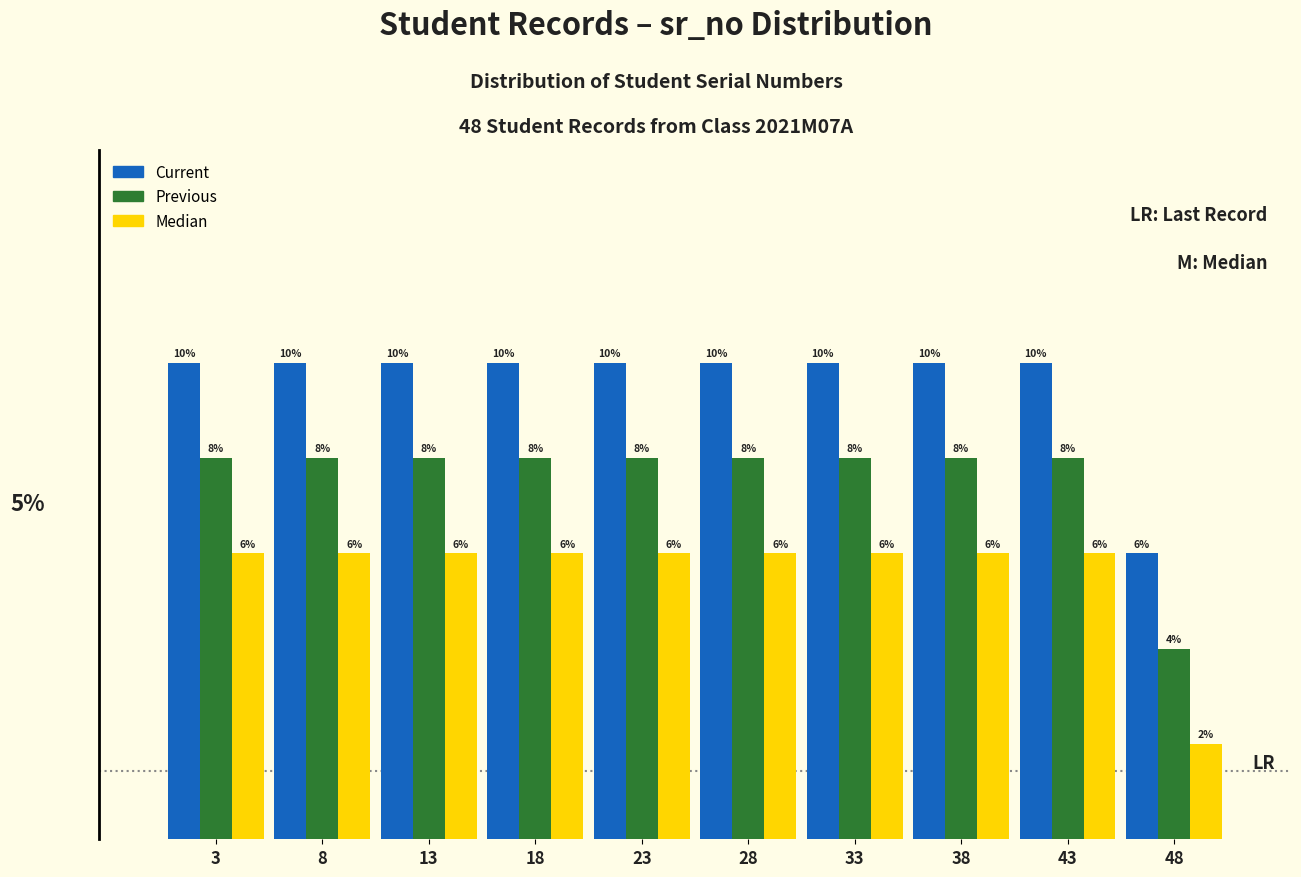

What are all the series names shown in the legend?

Current, Previous, Median